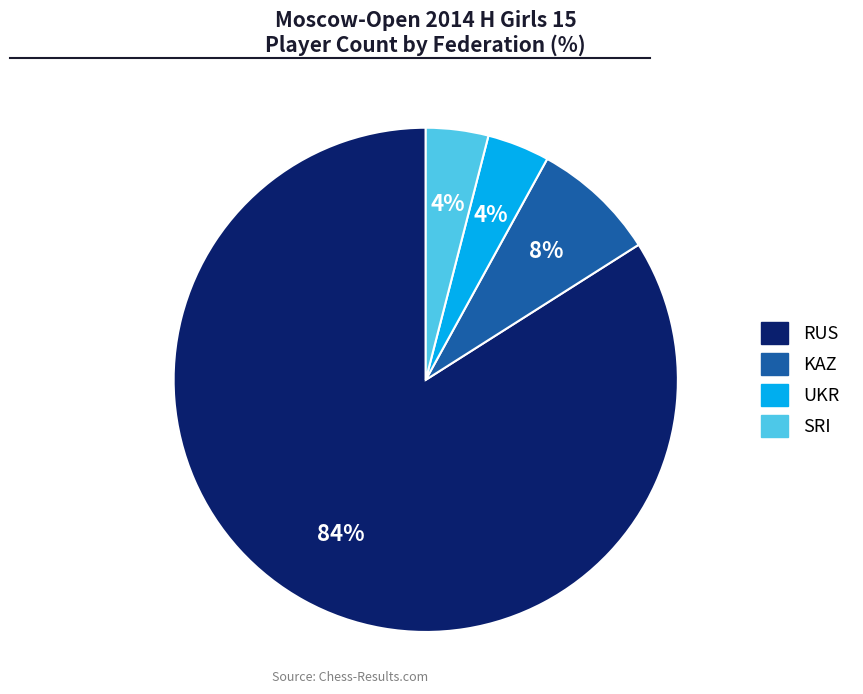

Is there a majority slice in this chart?

Yes